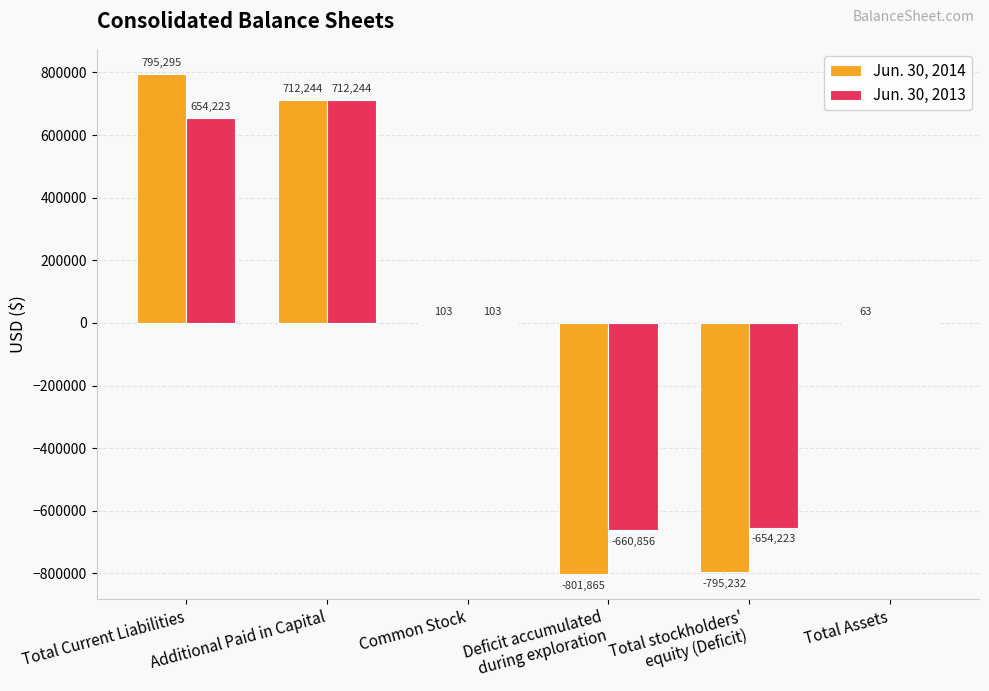

The Jun. 30, 2014 series shows -450050 at Total stockholders'
equity (Deficit). True or false?

False